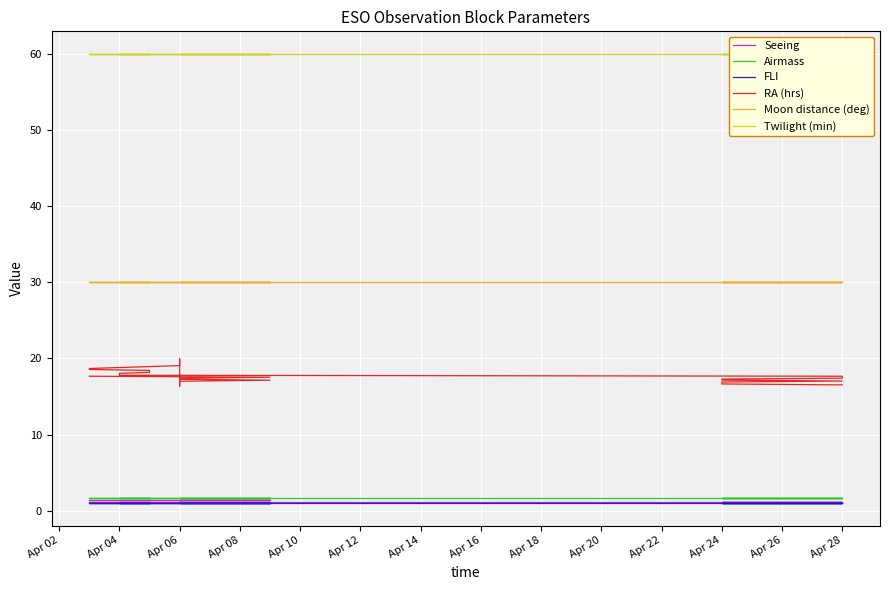

True or false: Twilight (min) has a value of 78.7 at 37.

False